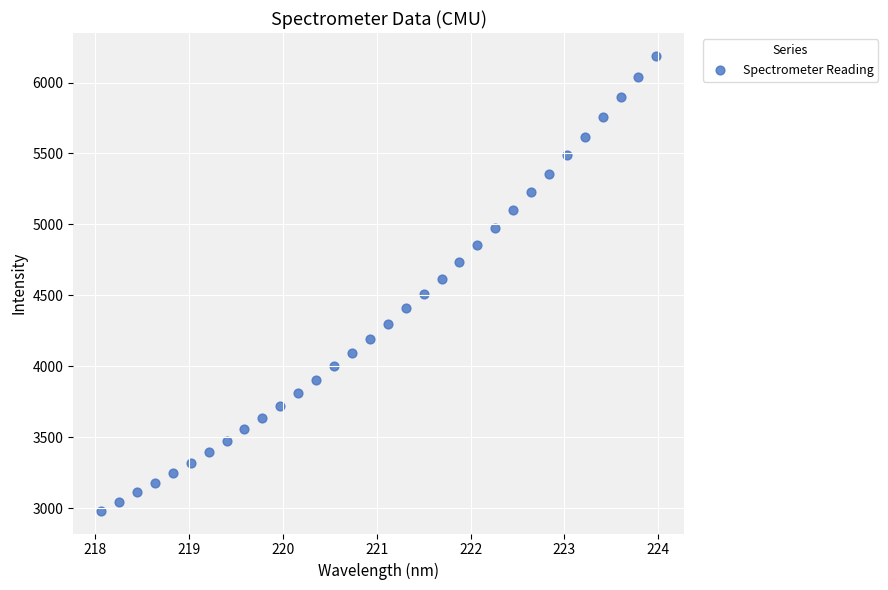

What is the range of Y values (max minus min)?

3207.0